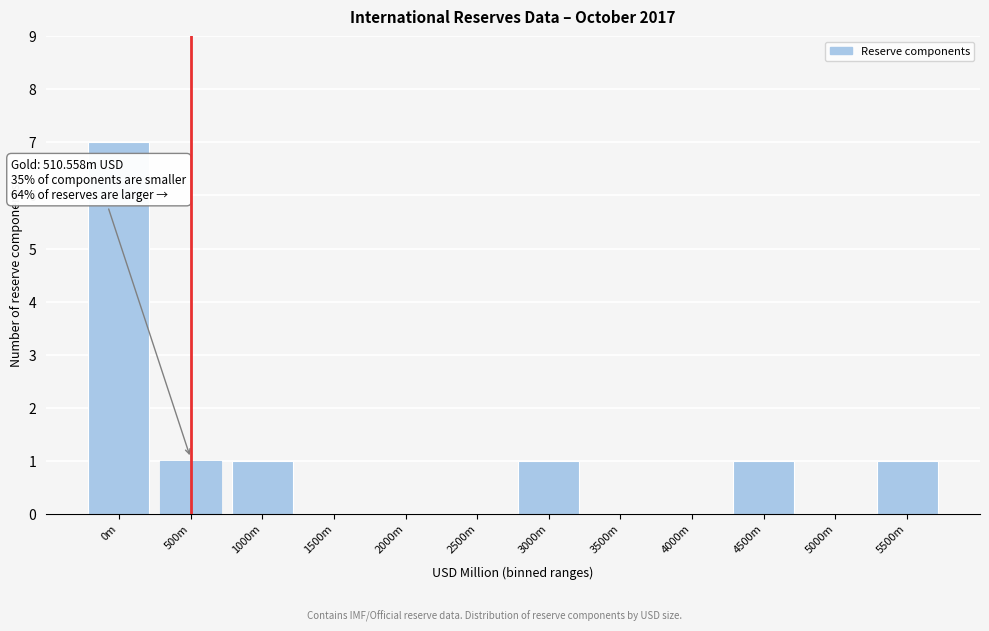

What is the greatest value displayed?

7